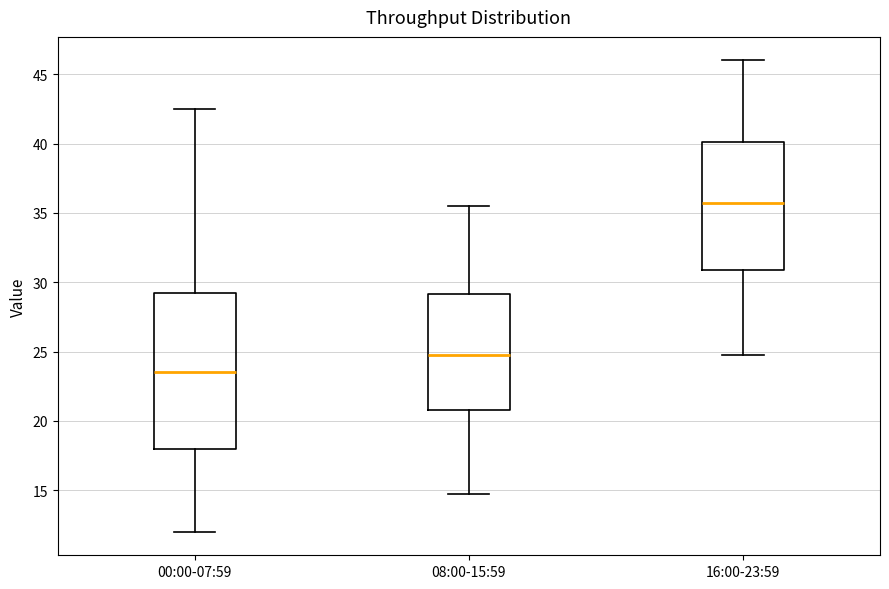

Reading left to right, transcribe this box plot: for each box, give where its median line is, the range the box spans, and where its two whiskers end, as read against the y-axis. The values are not printed on the chart, so give them approximately, as read against the axis.

00:00-07:59: median 23.5, box 18.0 to 29.5, whiskers 12.0 to 42.5
08:00-15:59: median 25.0, box 21.0 to 29.0, whiskers 15.0 to 35.5
16:00-23:59: median 36.0, box 31.0 to 40.0, whiskers 25.0 to 46.0